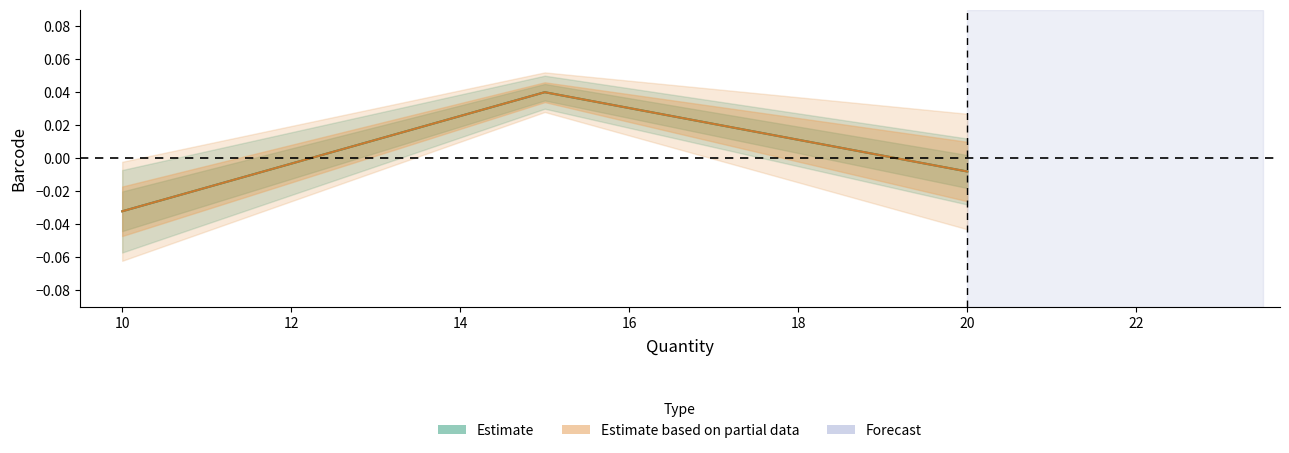

The value of Barcode_2 at 10.0 is -0.1. True or false?

False